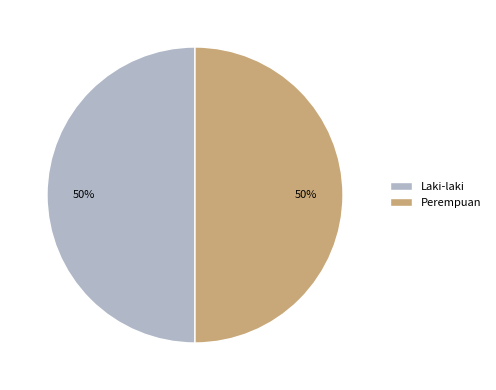

To the nearest percent, what is the average slice percentage?

50%